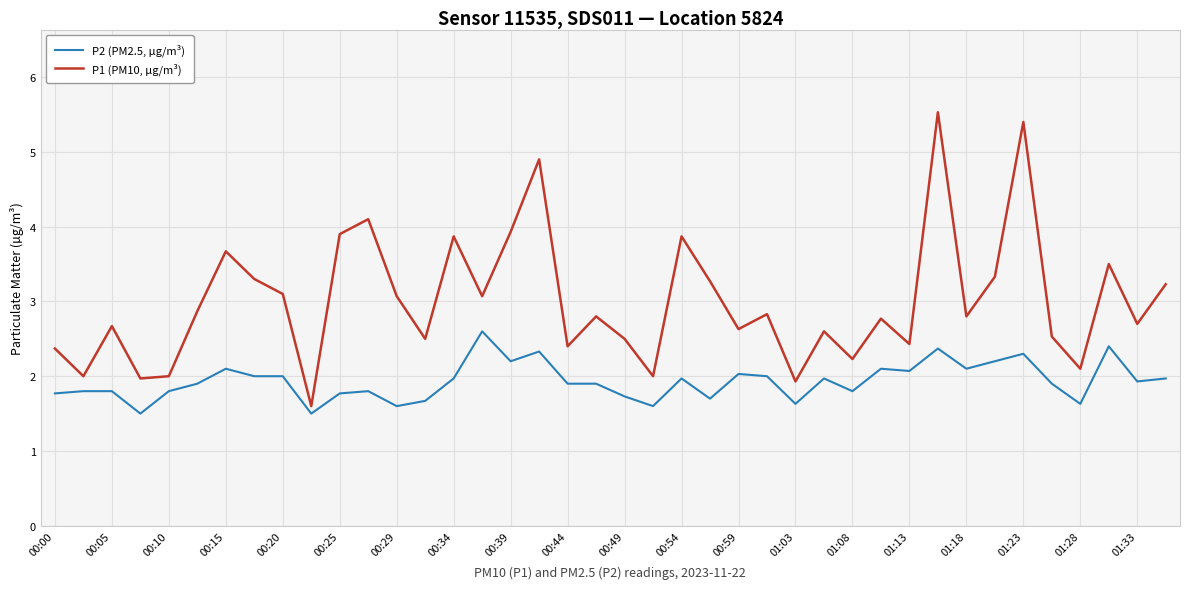

What is the highest value of the P1 (PM10, µg/m³) series?

5.5